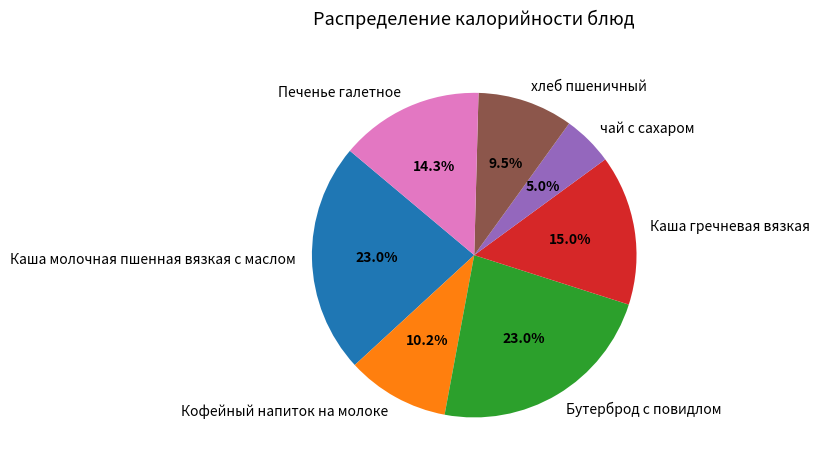

How many segments does this pie chart have?

7